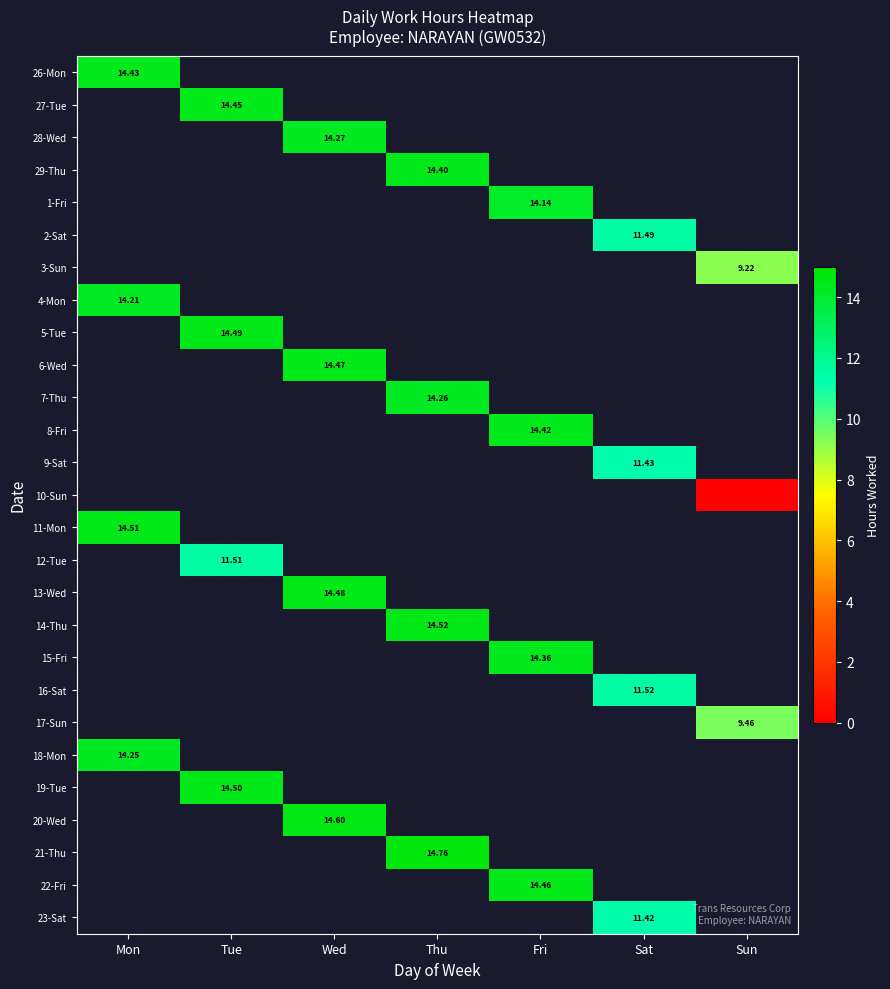

How many positive values does the 3-Sun series have?

1